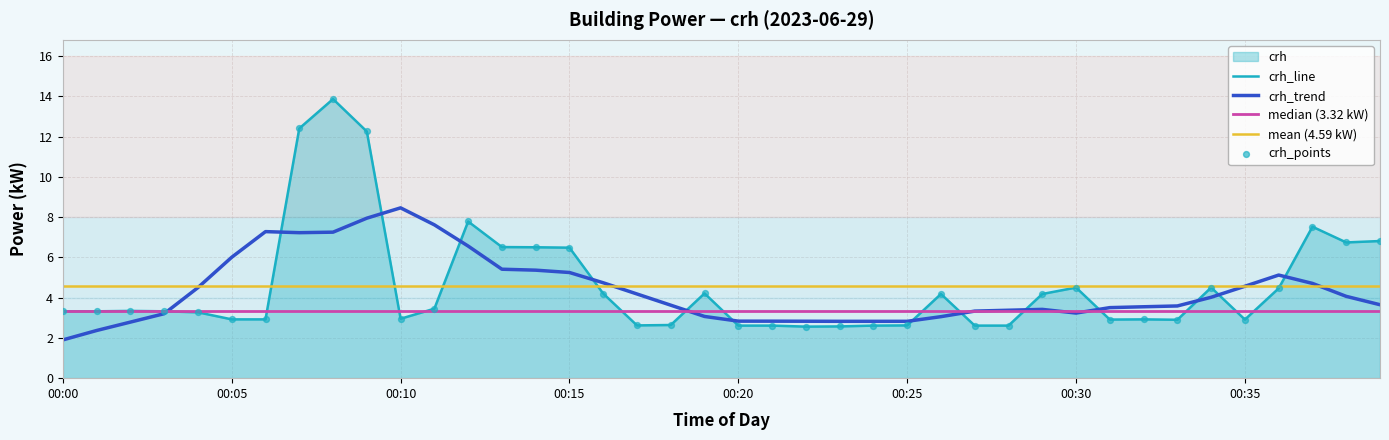

Which has a higher value, 08:00 or 03:00?

08:00